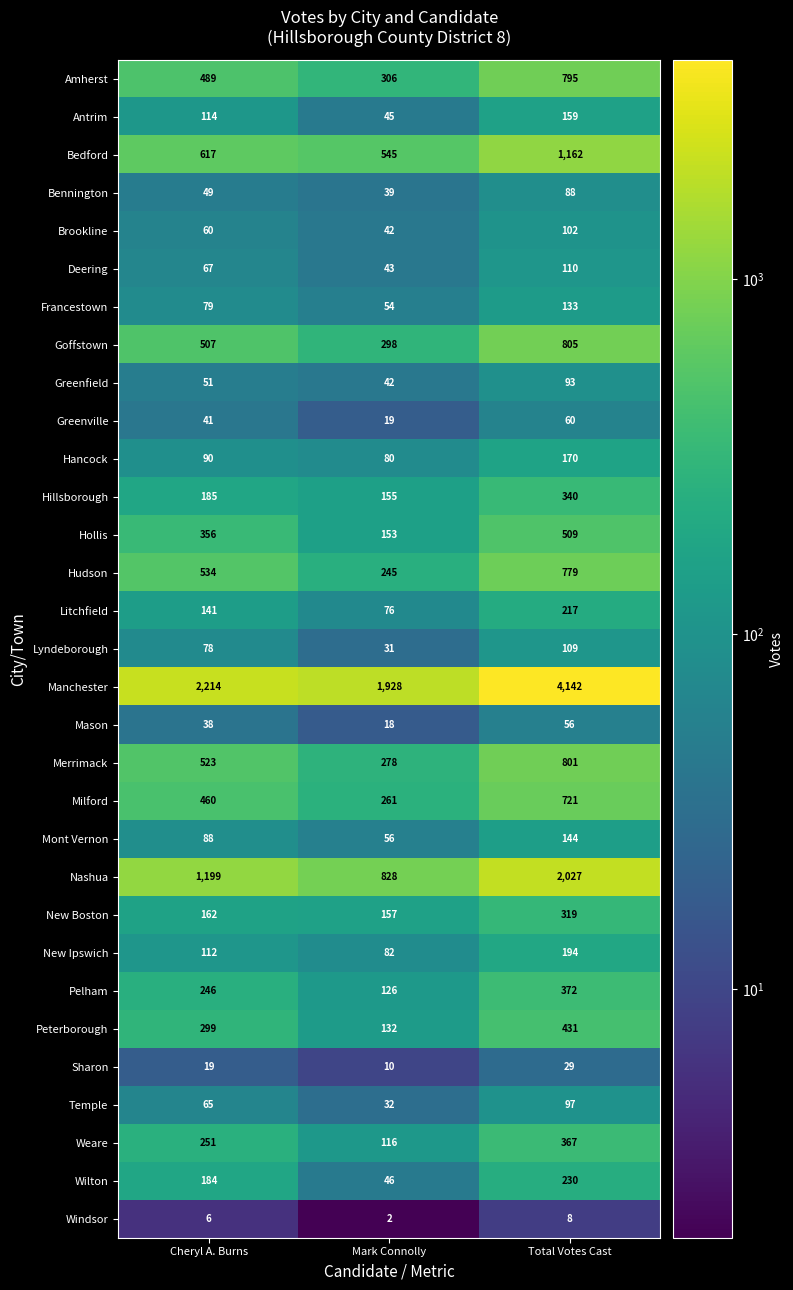

True or false: Pelham has a value of 198 at Mark Connolly.

False